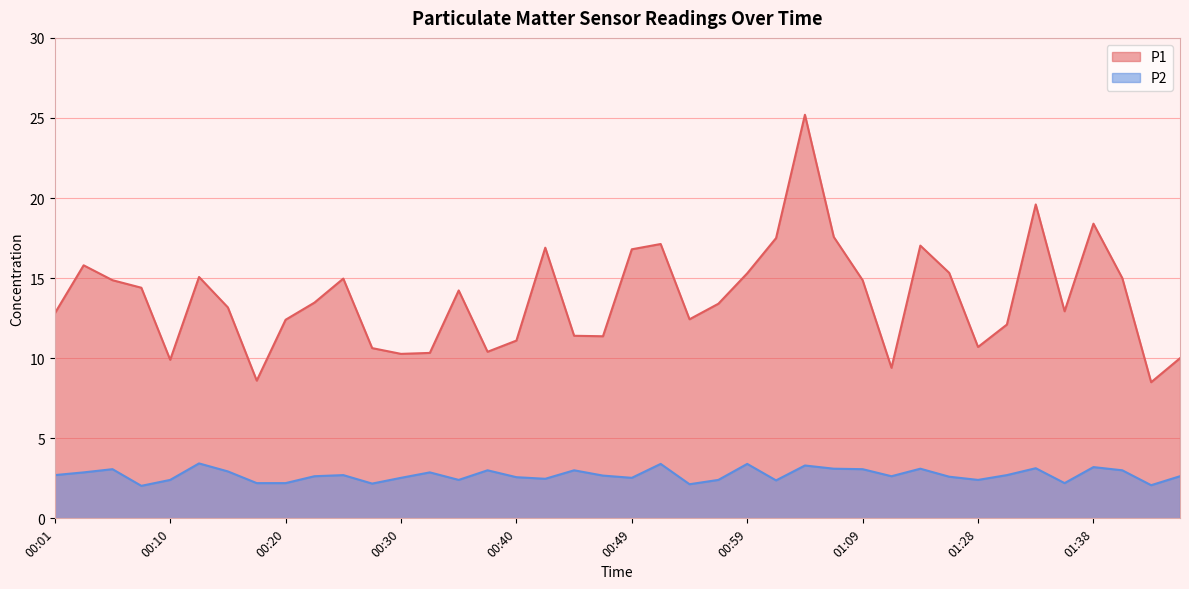

At which category does P1 reach its first local peak?

00:03